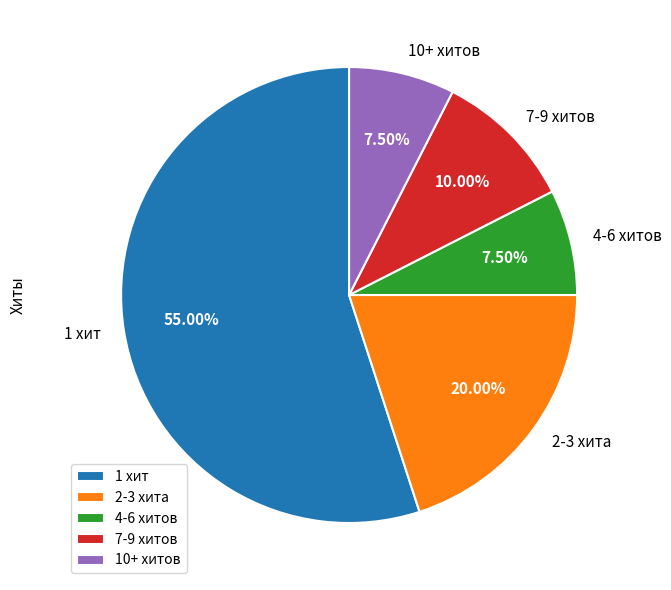

Does 1 хит represent more than half of the total?

Yes